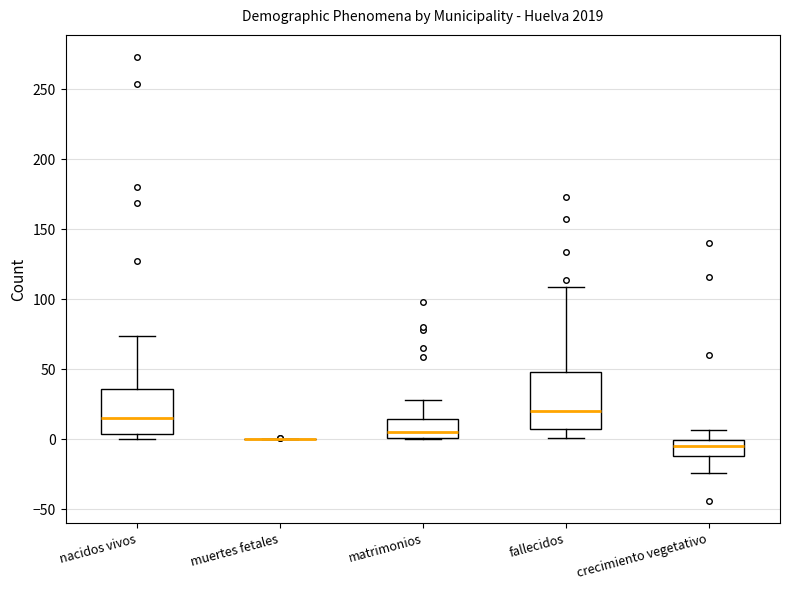

Which box is the tallest, from its lower edge to its upper edge?

fallecidos